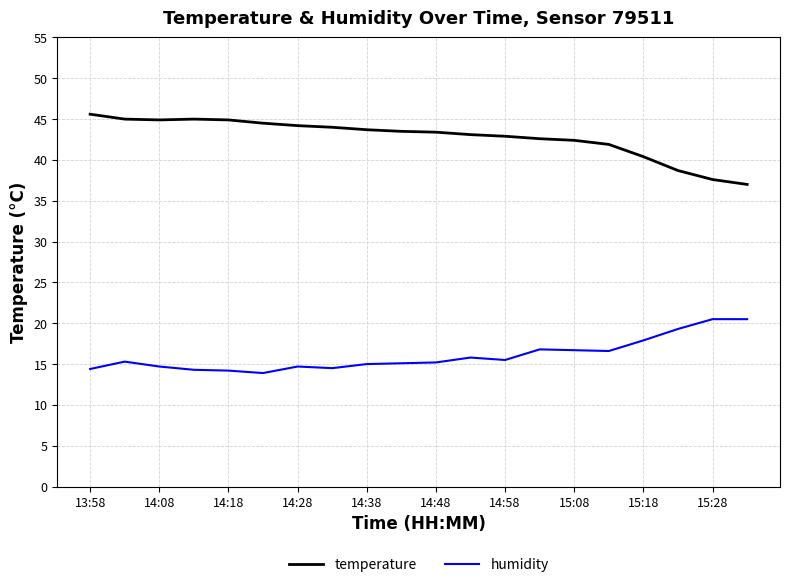

Which series has the largest total across all categories?

temperature